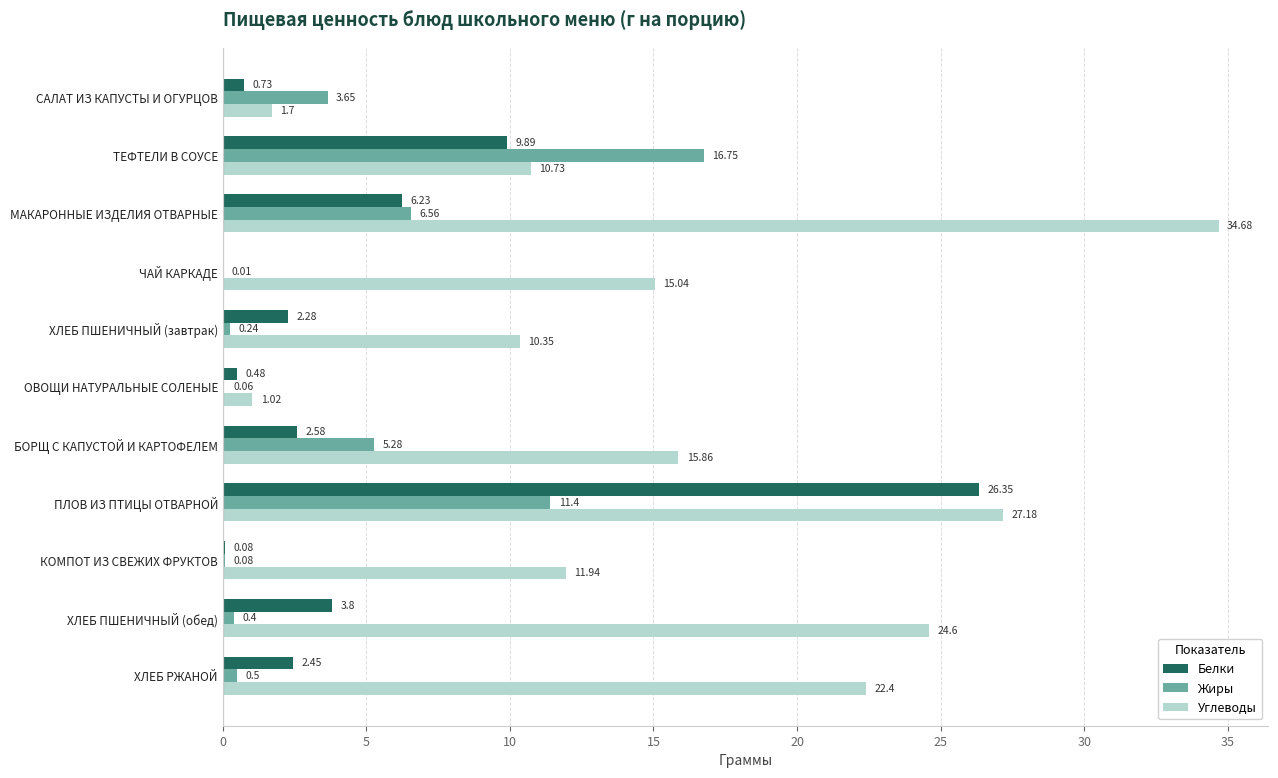

Is the value of Белки at БОРЩ С КАПУСТОЙ И КАРТОФЕЛЕМ greater than the value of Углеводы at ОВОЩИ НАТУРАЛЬНЫЕ СОЛЕНЫЕ?

Yes